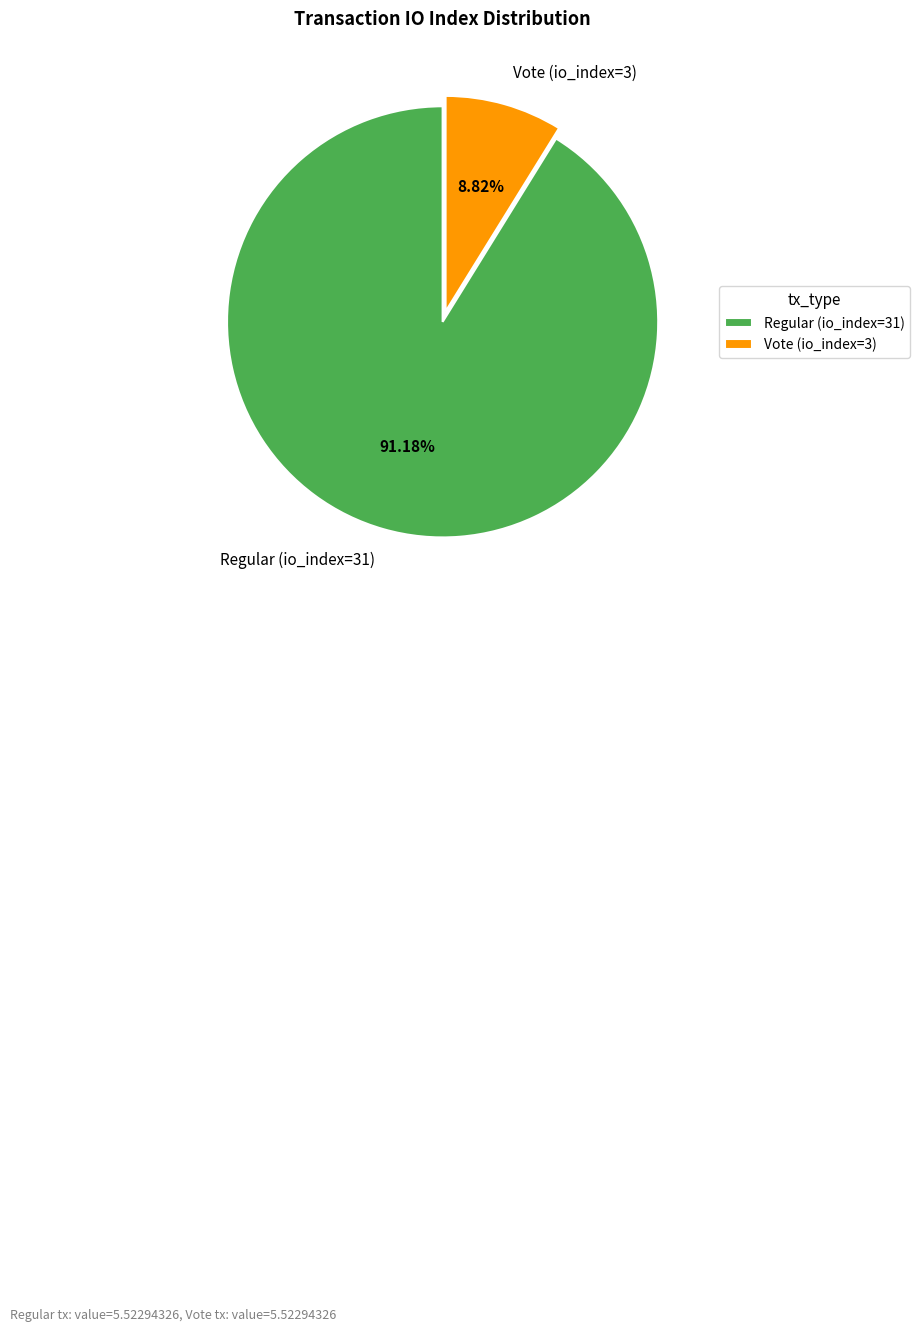

How many segments does this pie chart have?

2